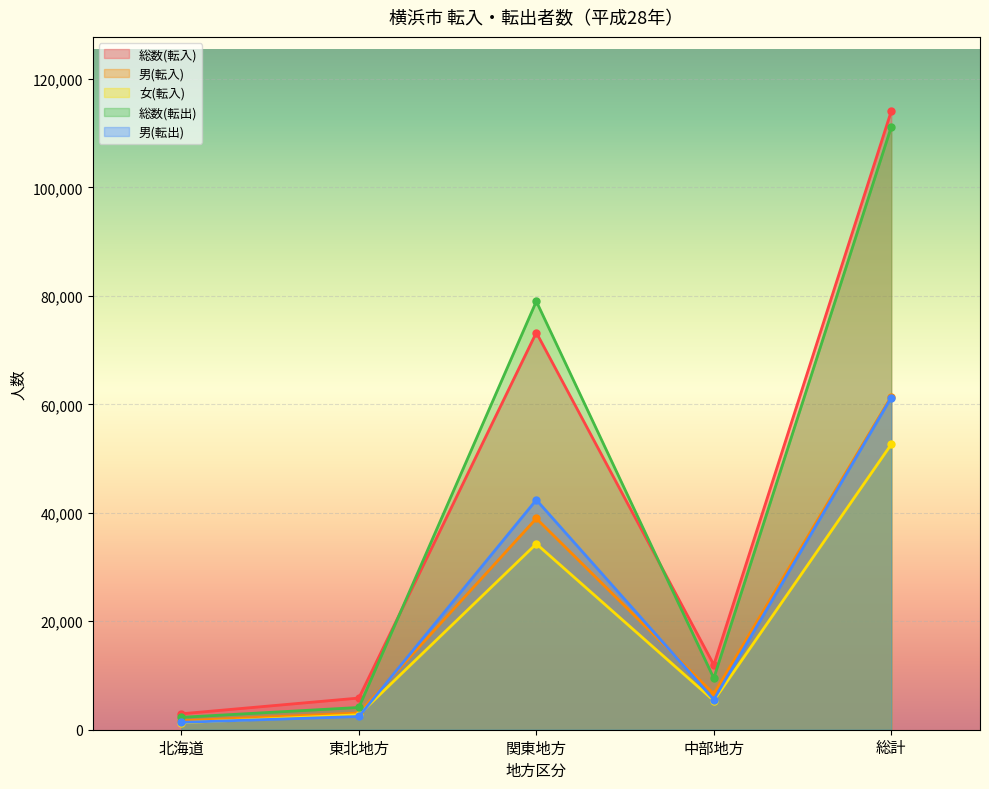

Rank the series by their maximum value, from lowest to highest.

女(転入), 男(転出), 男(転入), 総数(転出), 総数(転入)